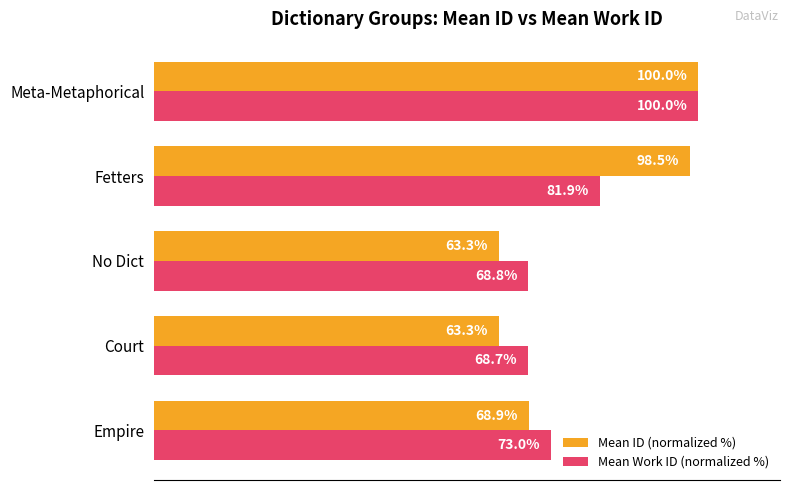

Is the value of Mean ID (normalized %) at Meta-Metaphorical greater than the value of Mean Work ID (normalized %) at Court?

Yes